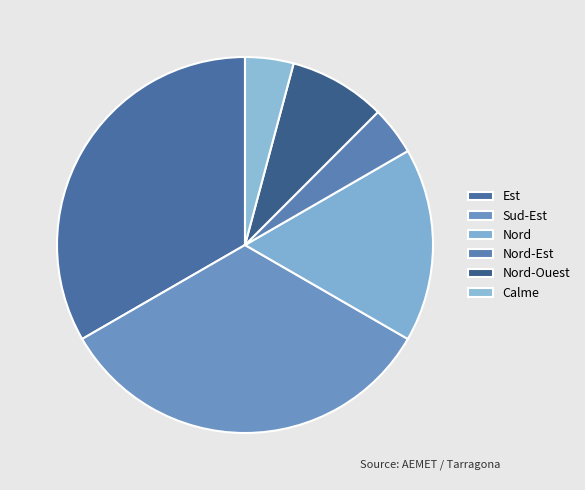

How many slices are in this pie chart?

6